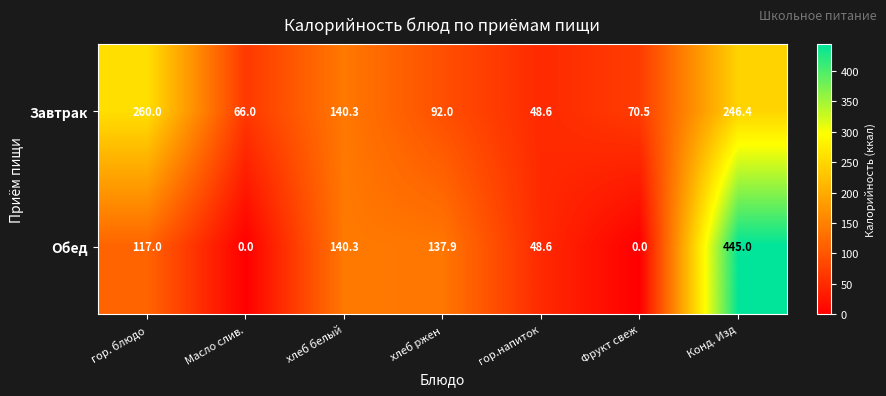

Which series has the largest total across all categories?

Завтрак